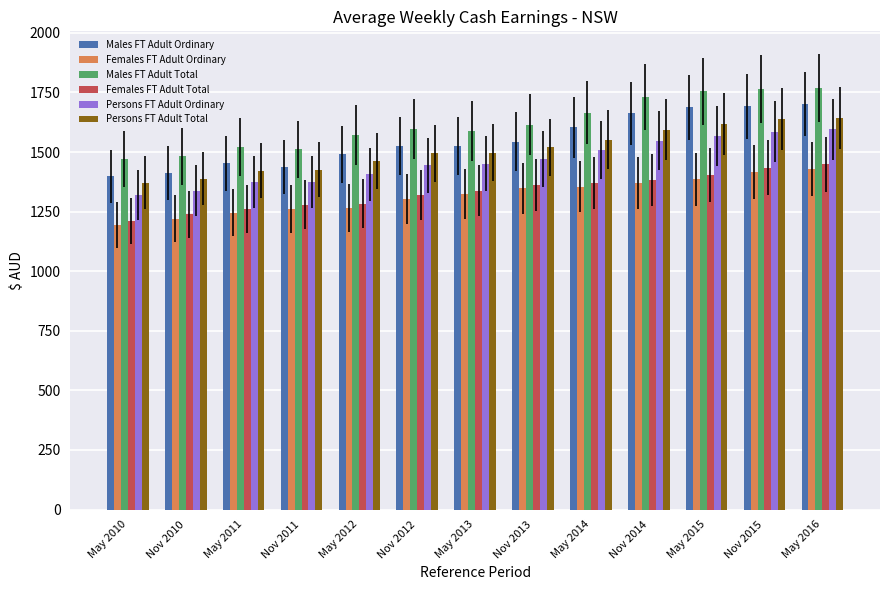

Does the chart contain stacked bars?

No